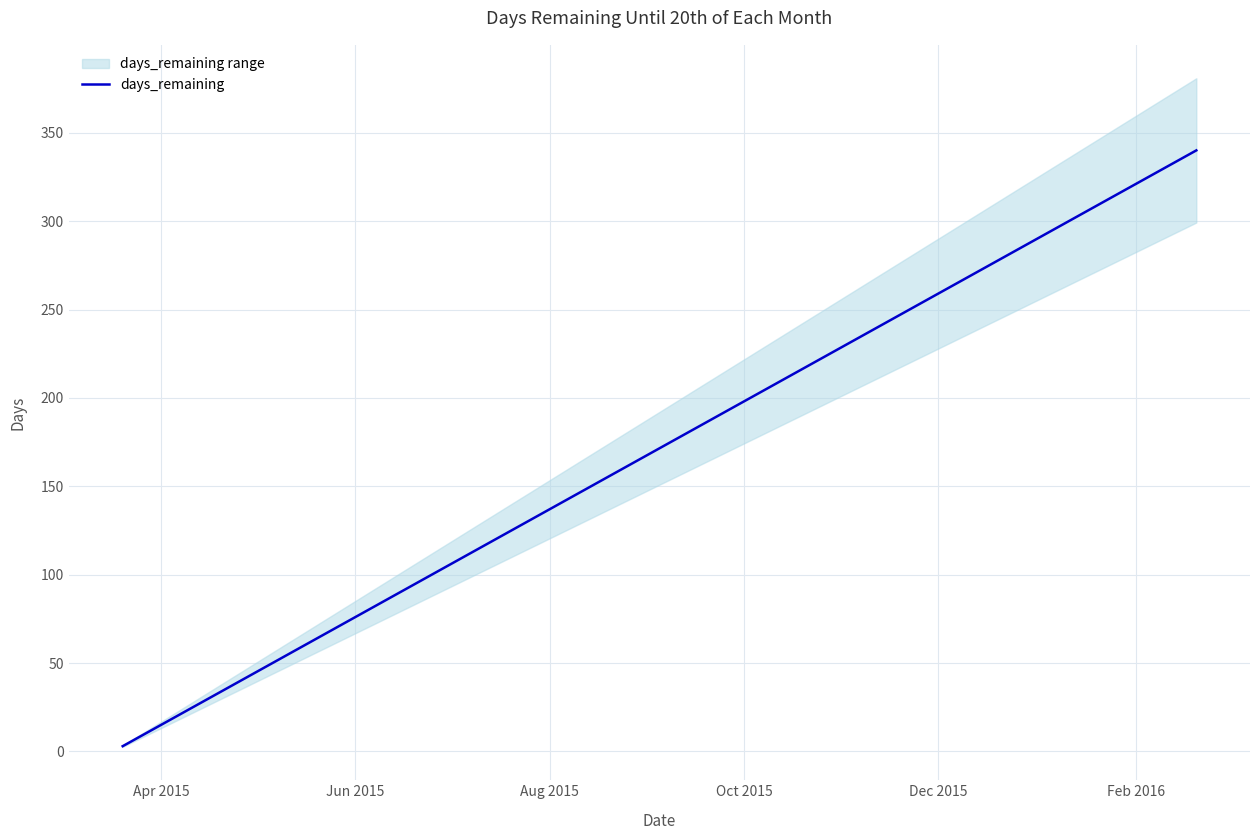

What is the label of the 2nd point from the left?

Jun 2015